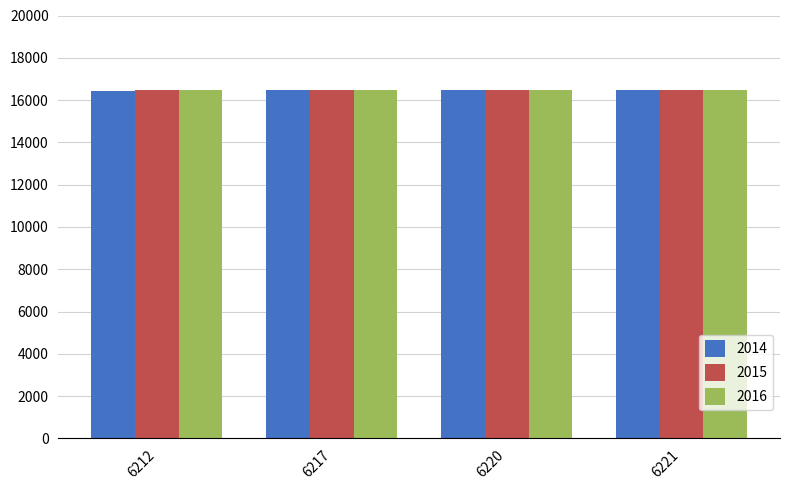

Are the bars grouped side by side (vs. stacked)?

Yes